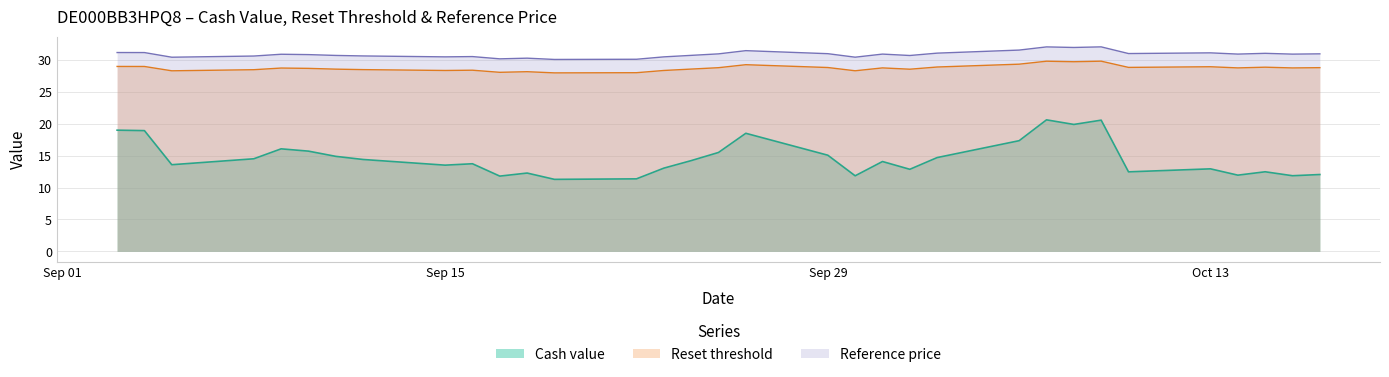

What is the difference between the maximum and minimum values in the Reset threshold series?

1.8